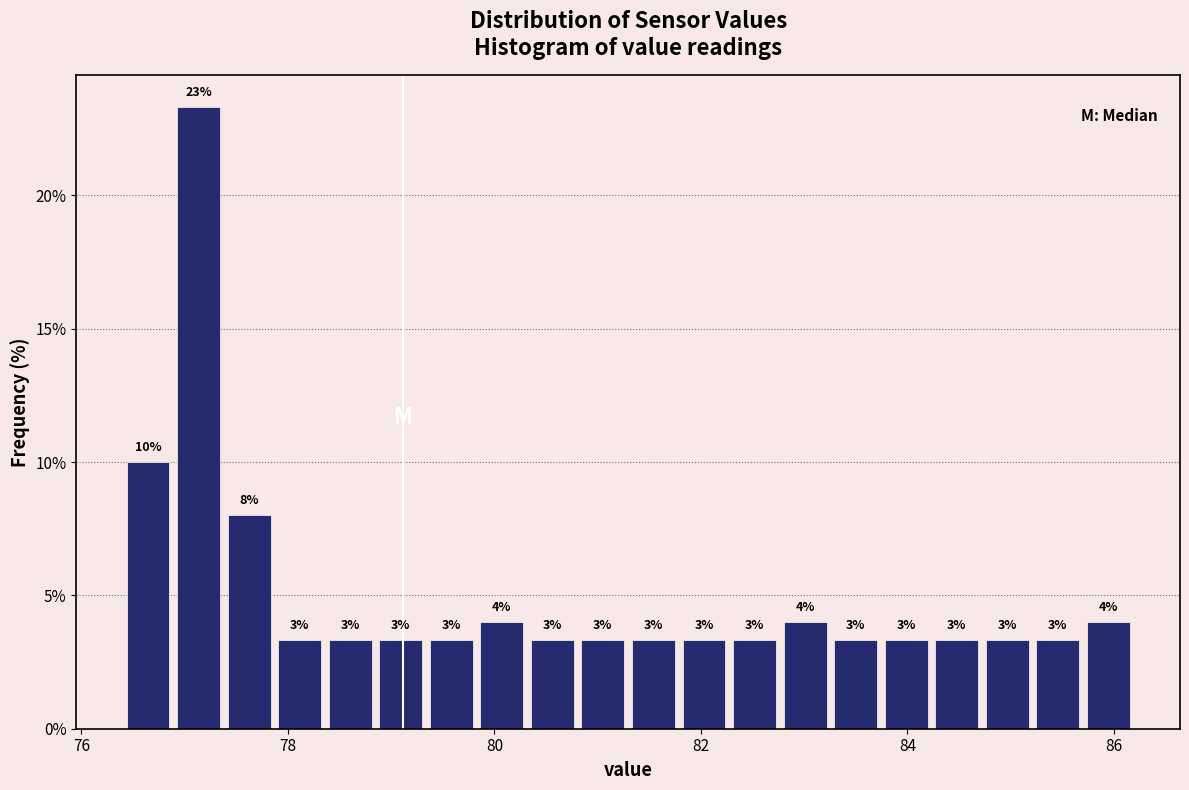

Around what value on the x-axis is the tallest bar? Give the approximate position of its centre, as read against the axis.

77.2